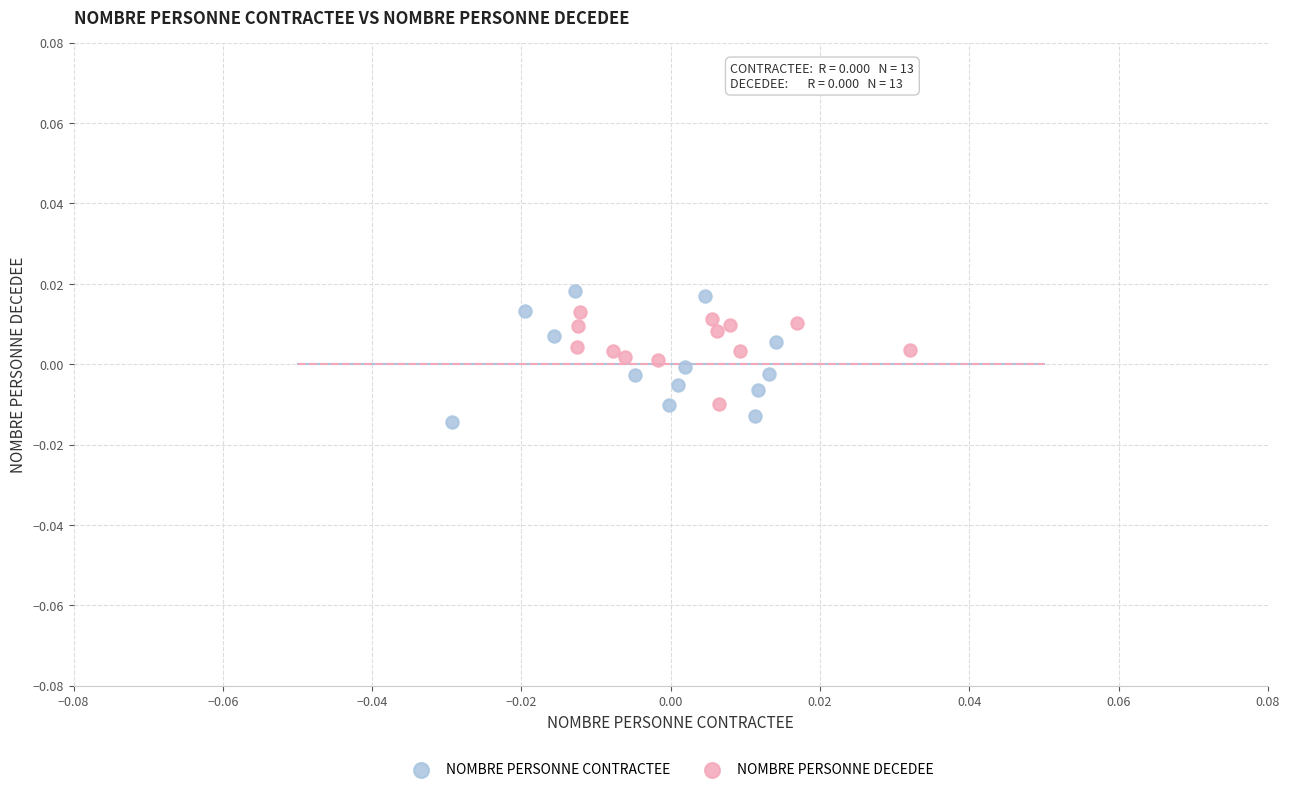

Which series has the widest spread of Y values?

NOMBRE PERSONNE CONTRACTEE